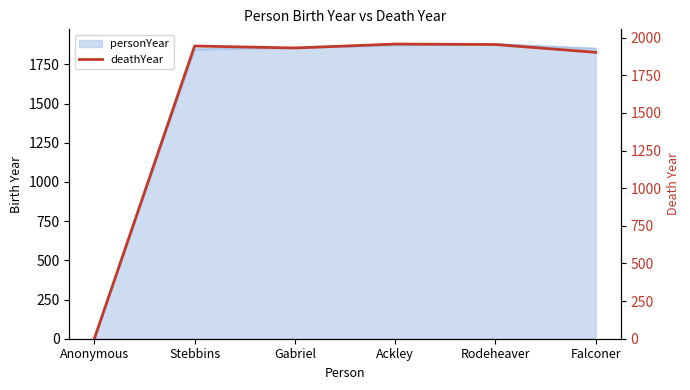

What is the difference between the maximum and minimum values?

1958